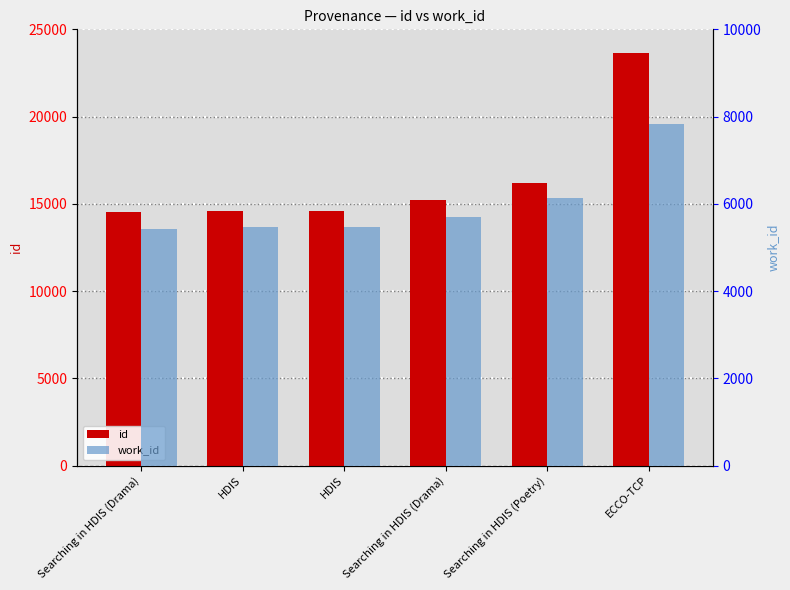

What is the approximate value of id at Searching in HDIS (Poetry), to the nearest 50?

16200